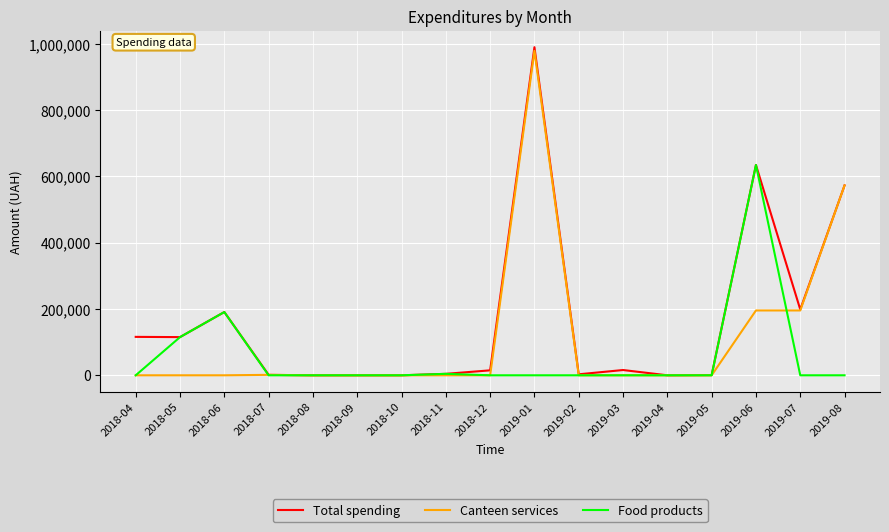

True or false: Total spending has a value of 1320.0 at 2018-07.

True